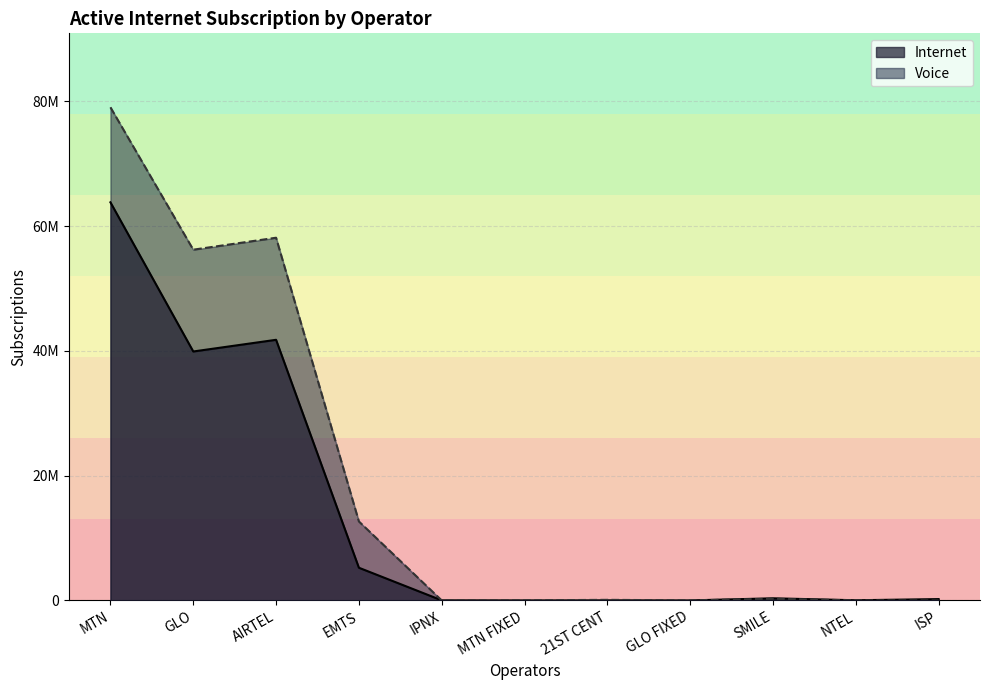

How many data points in Voice are less than 92274?

5